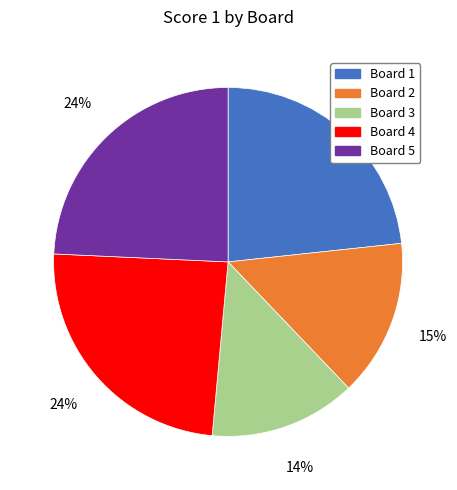

How many slices are in this pie chart?

5